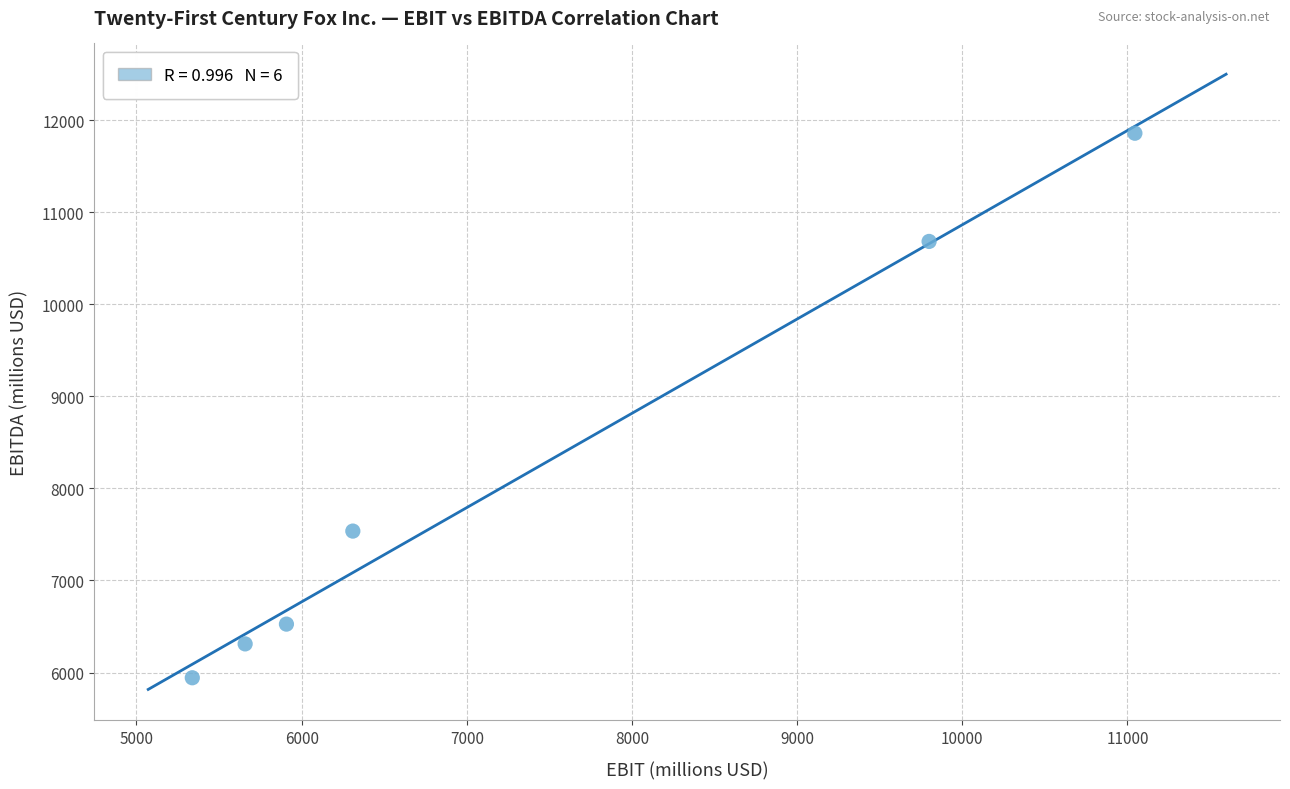

What is the range of X values (max minus min)?

5707